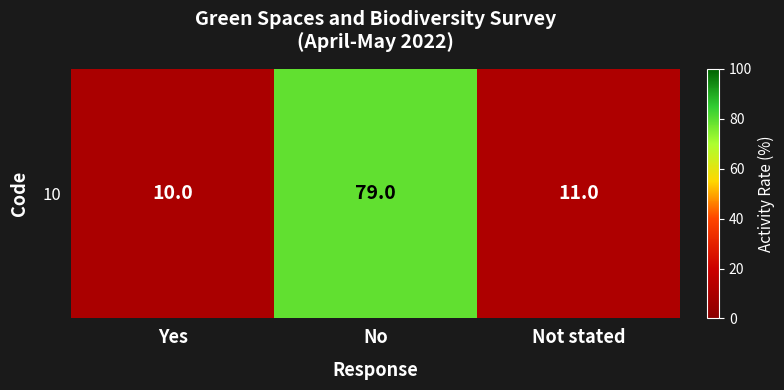

What is the ratio of the value at No to the value at Not stated?

7.2